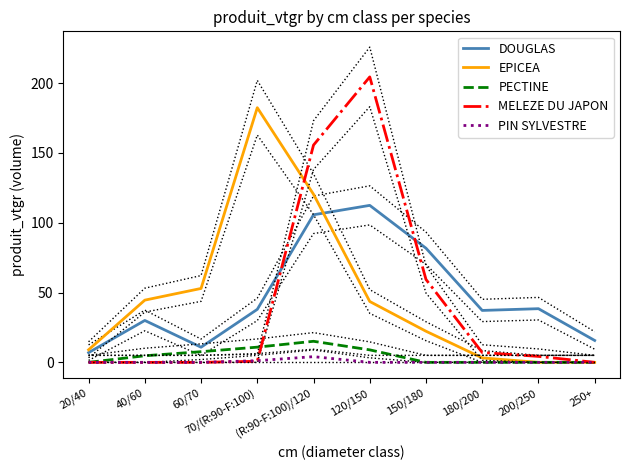

What is the maximum value shown in the chart?

204.4